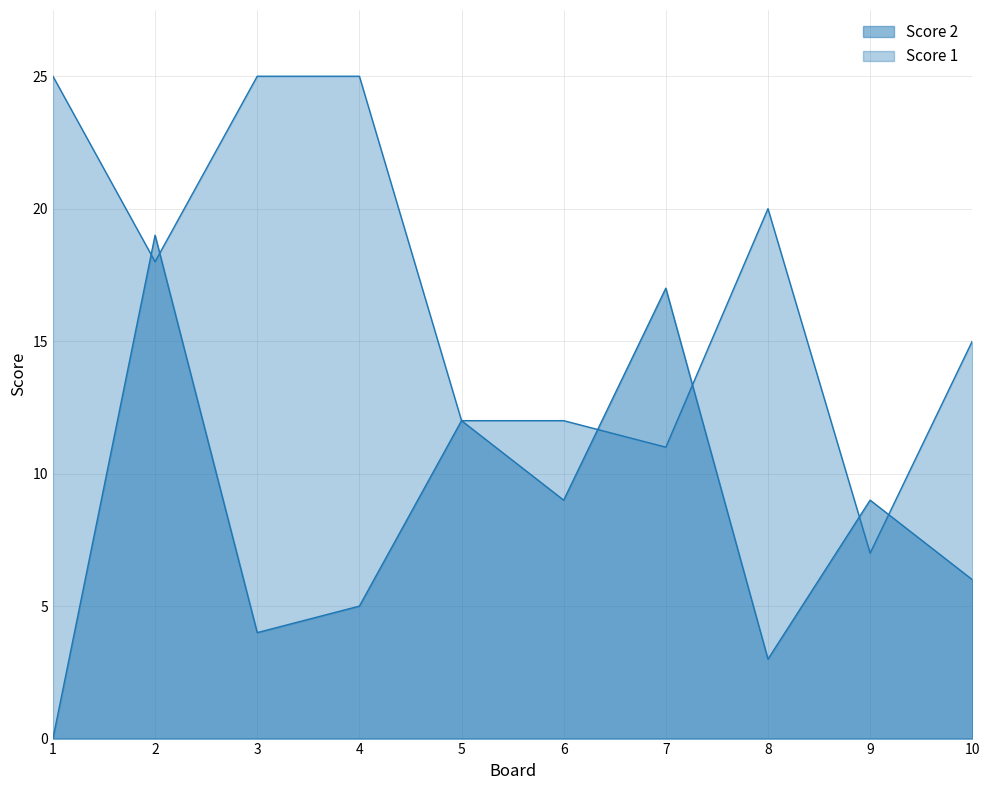

In Score 1, how many points are higher than both neighbors (excluding endpoints)?

1